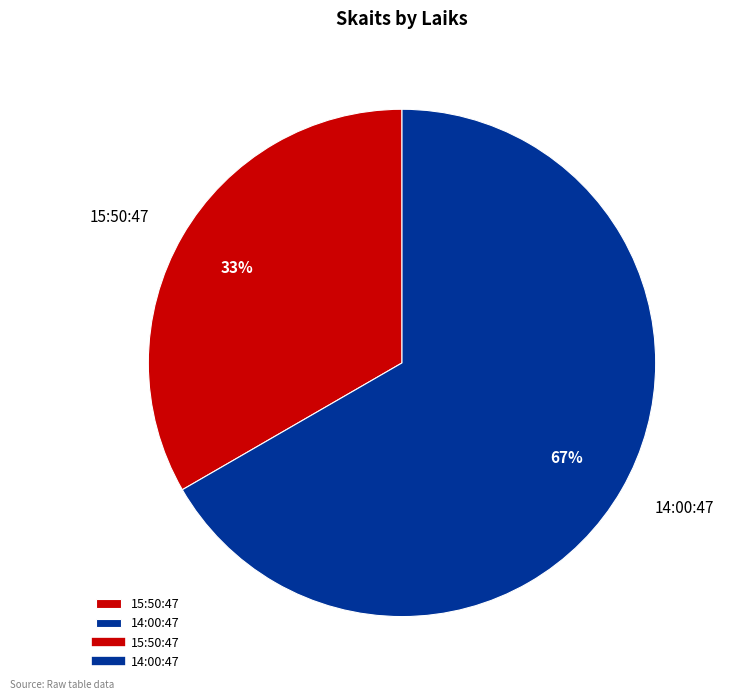

To the nearest percent, what portion does 15:50:47 represent?

33%